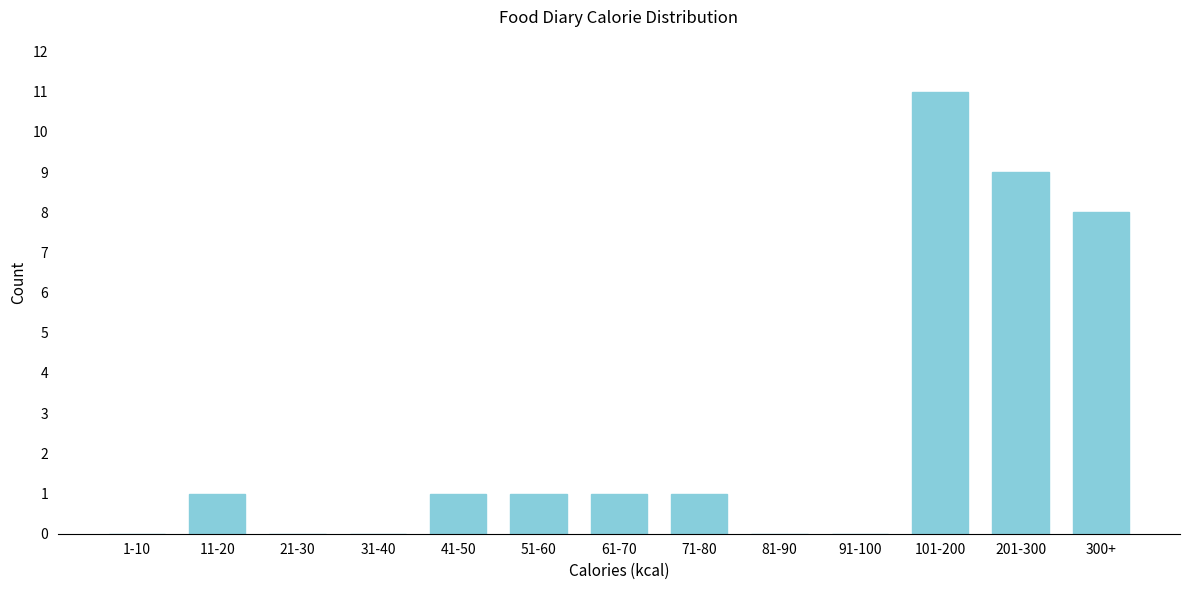

Reading left to right, extract all data points from this chart.

1-10=0	11-20=1	21-30=0	31-40=0	41-50=1	51-60=1	61-70=1	71-80=1	81-90=0	91-100=0	101-200=11	201-300=9	300+=8